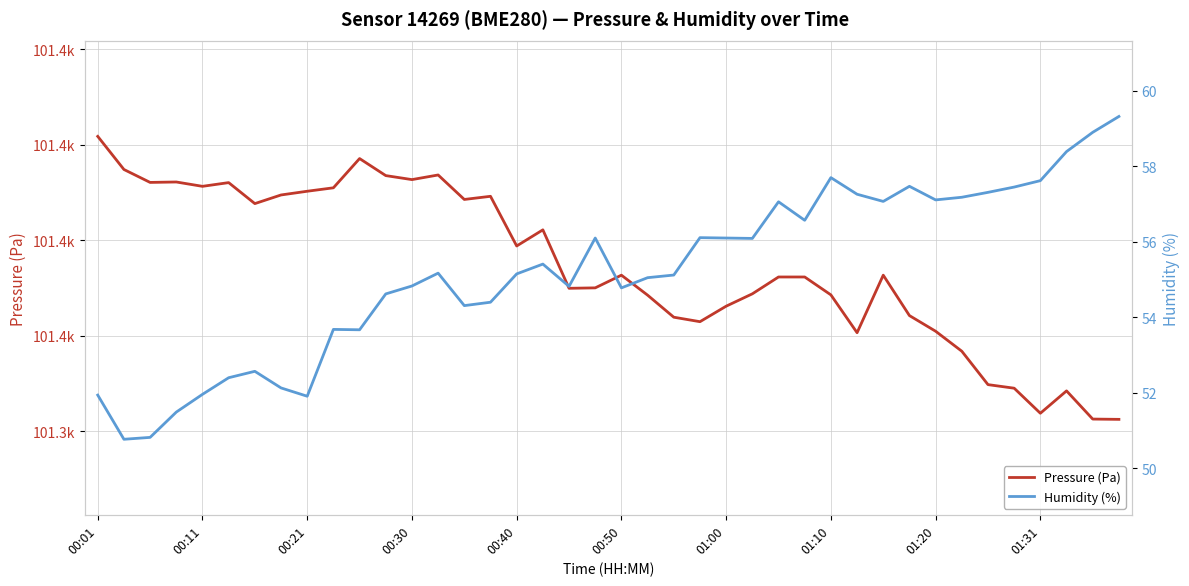

What is the minimum value for Humidity (%)?

50.8